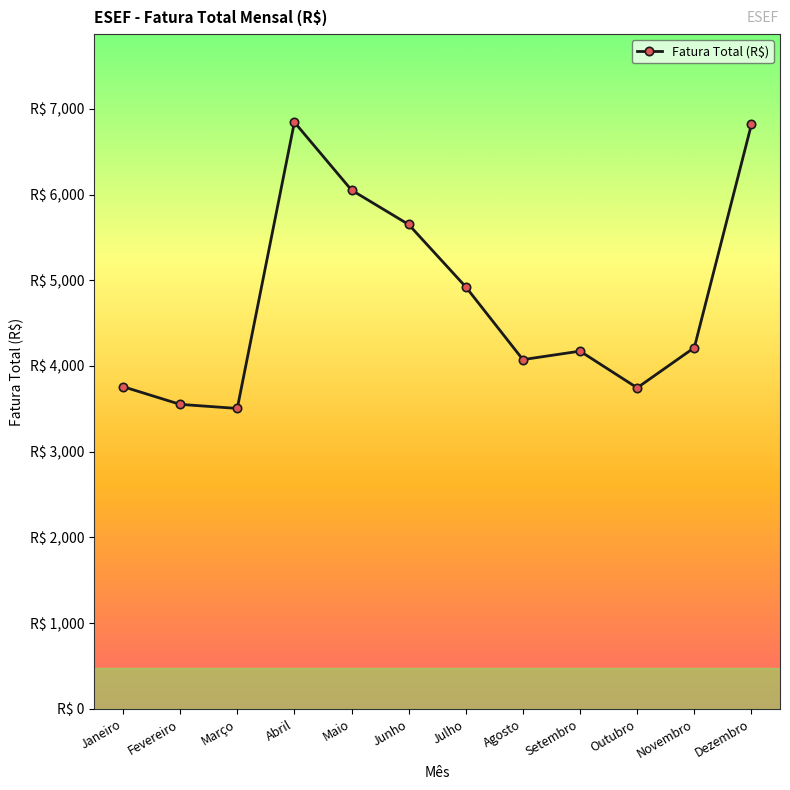

What is the difference between the second highest and second lowest values?

3266.7